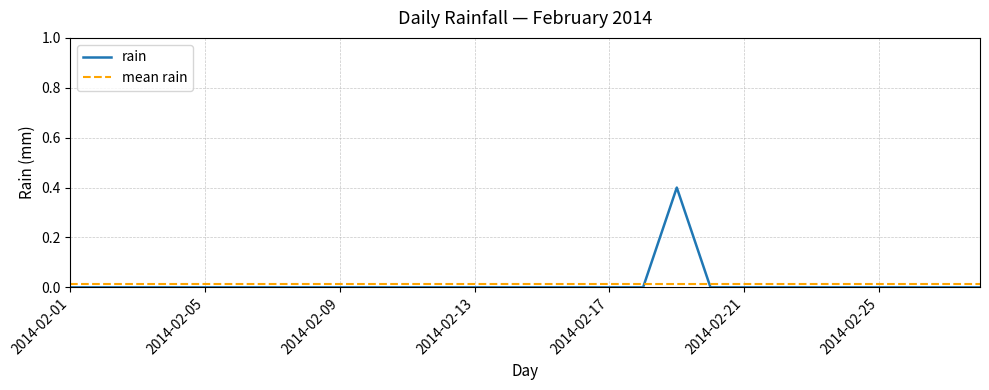

Reading left to right, what are all the values shown in this chart?

2014-02-01=0.0	2014-02-02=0.0	2014-02-03=0.0	2014-02-04=0.0	2014-02-05=0.0	2014-02-06=0.0	2014-02-07=0.0	2014-02-08=0.0	2014-02-09=0.0	2014-02-10=0.0	2014-02-11=0.0	2014-02-12=0.0	2014-02-13=0.0	2014-02-14=0.0	2014-02-15=0.0	2014-02-16=0.0	2014-02-17=0.0	2014-02-18=0.0	2014-02-19=0.4	2014-02-20=0.0	2014-02-21=0.0	2014-02-22=0.0	2014-02-23=0.0	2014-02-24=0.0	2014-02-25=0.0	2014-02-26=0.0	2014-02-27=0.0	2014-02-28=0.0